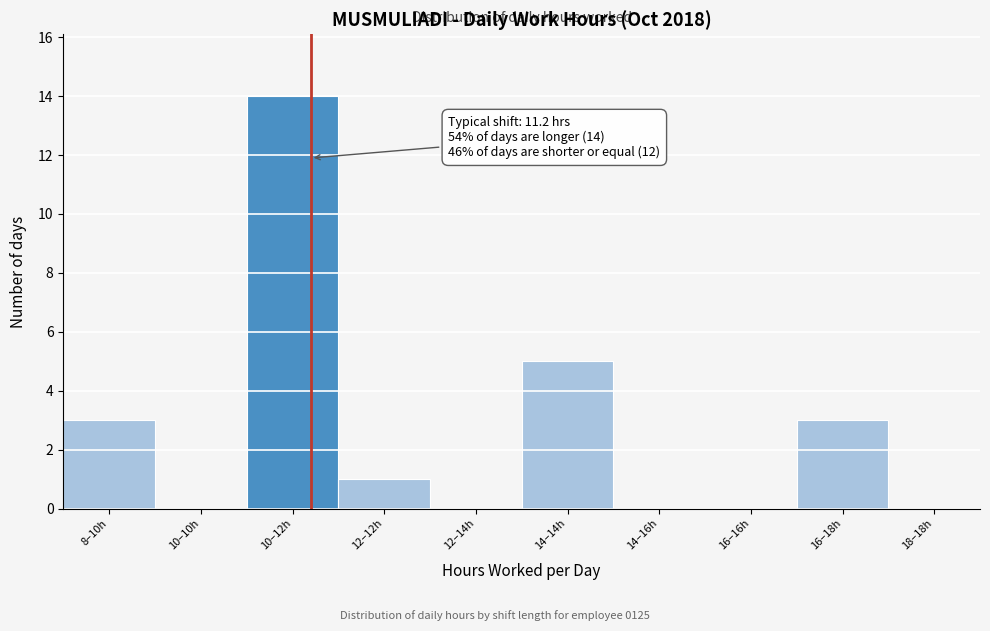

Reading left to right, transcribe all the data shown in this chart.

8–10h=3	10–10h=0	10–12h=14	12–12h=1	12–14h=0	14–14h=5	14–16h=0	16–16h=0	16–18h=3	18–18h=0